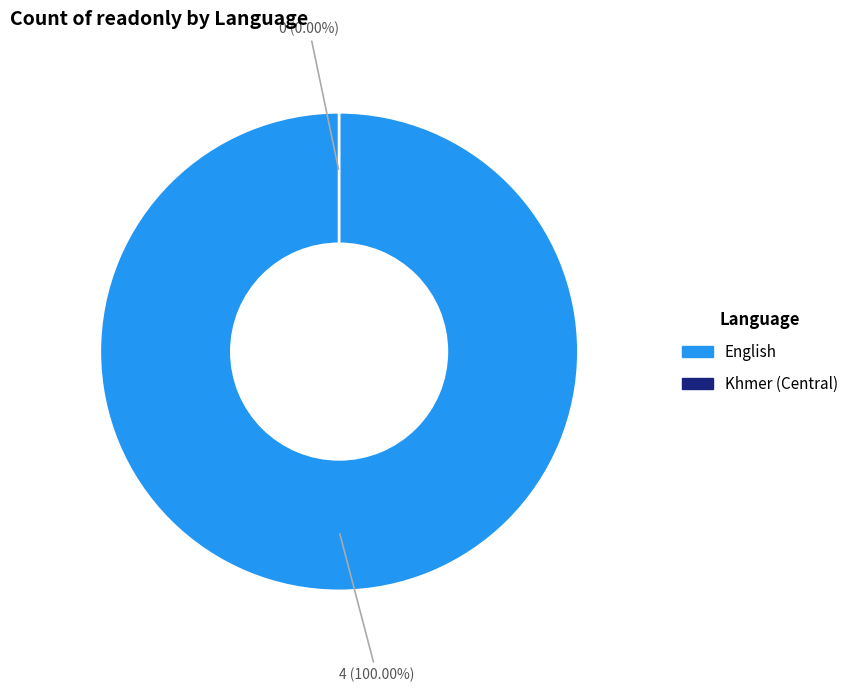

To the nearest percent, what is the difference between the largest and smallest slice percentages?

100%